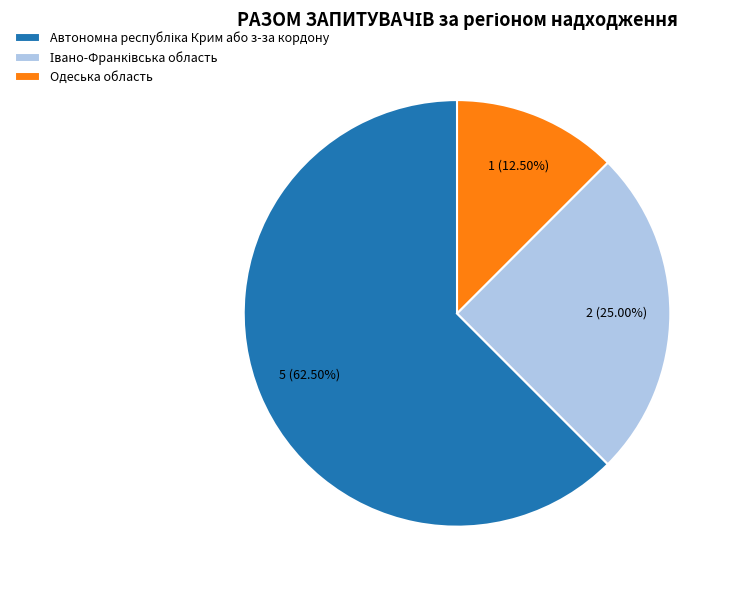

Does any single category account for the majority?

Yes